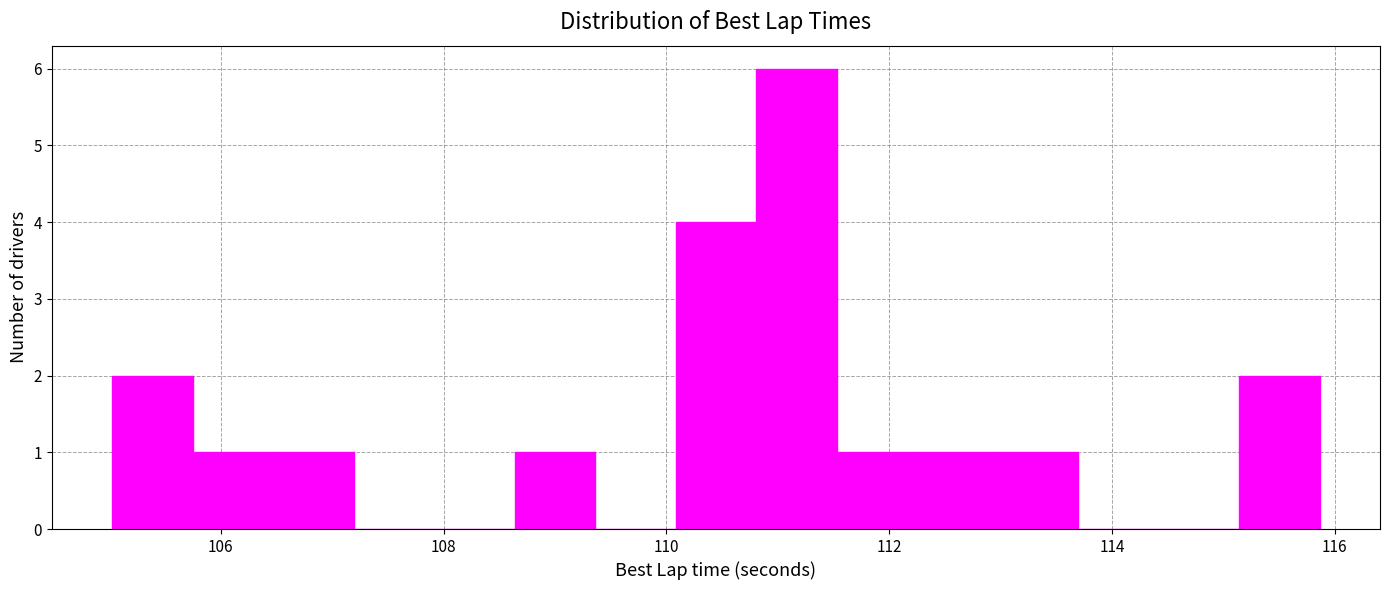

Around what value on the x-axis is the tallest bar? Give the approximate position of its centre, as read against the axis.

111.2